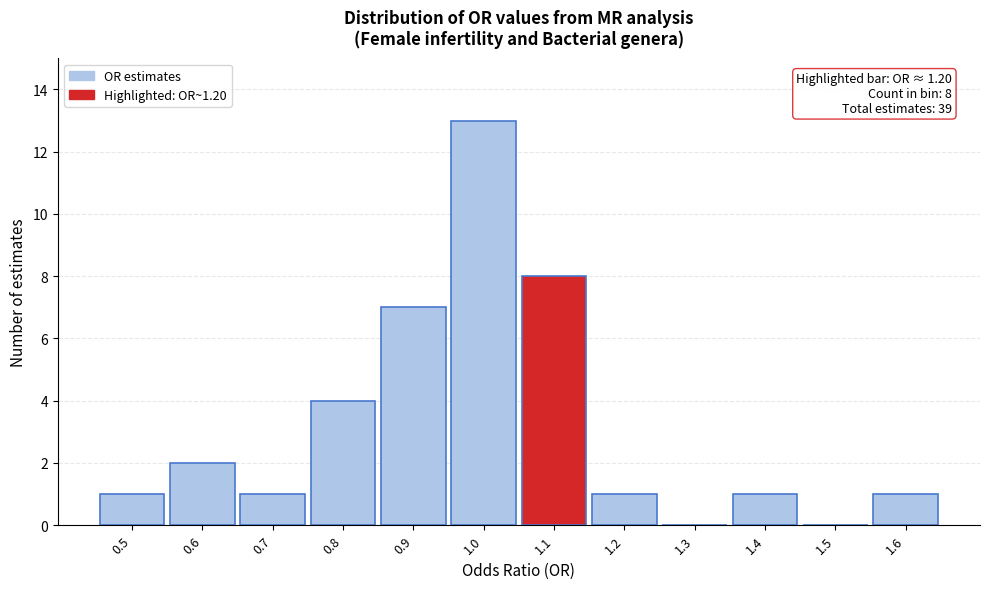

Reading left to right, extract all data points from this chart.

0.5=1	0.6=2	0.7=1	0.8=4	0.9=7	1.0=13	1.1=8	1.2=1	1.3=0	1.4=1	1.5=0	1.6=1